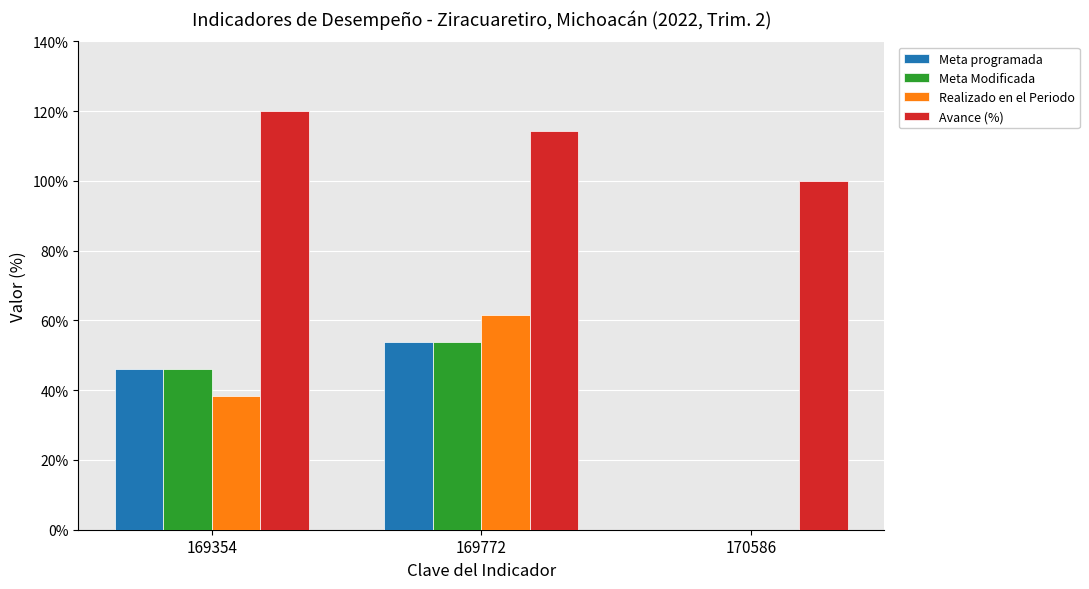

How many groups of bars are there?

3